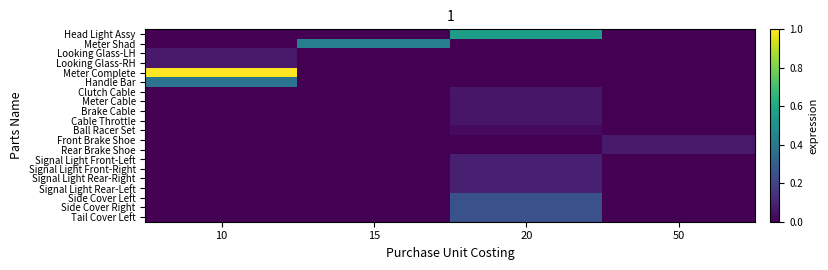

Which category has the highest value across all series?

10